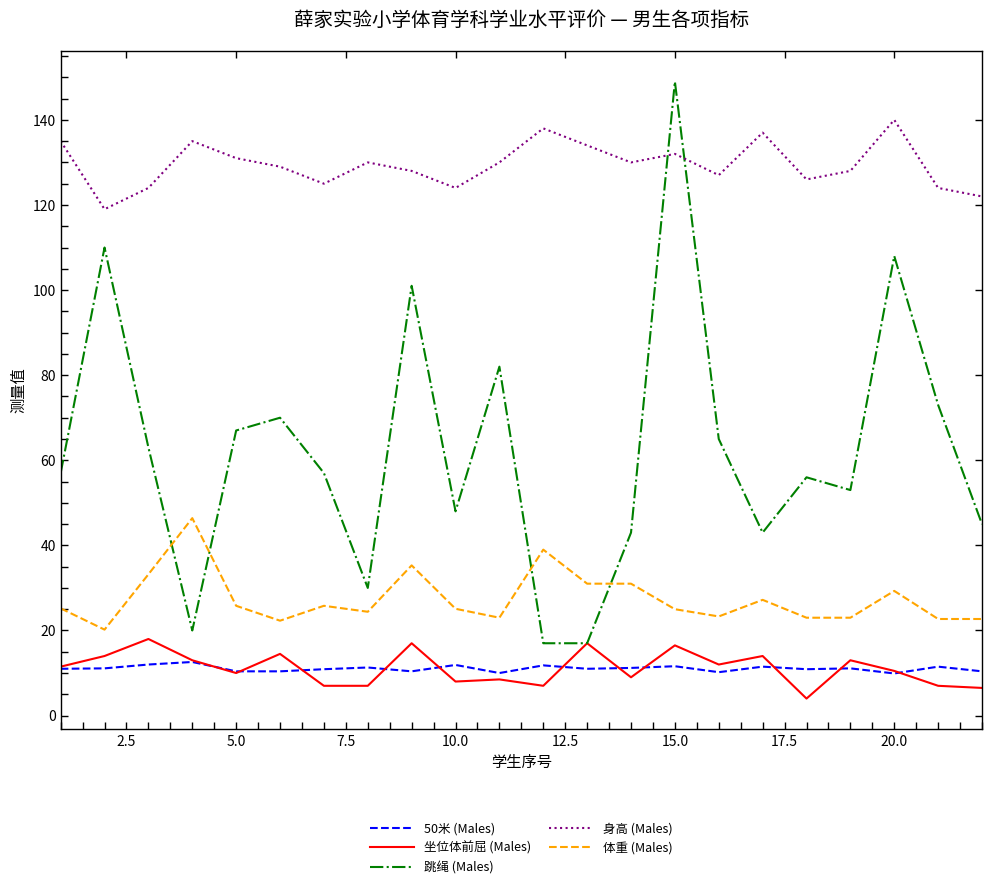

What is the maximum value for 坐位体前屈 (Males)?

18.0